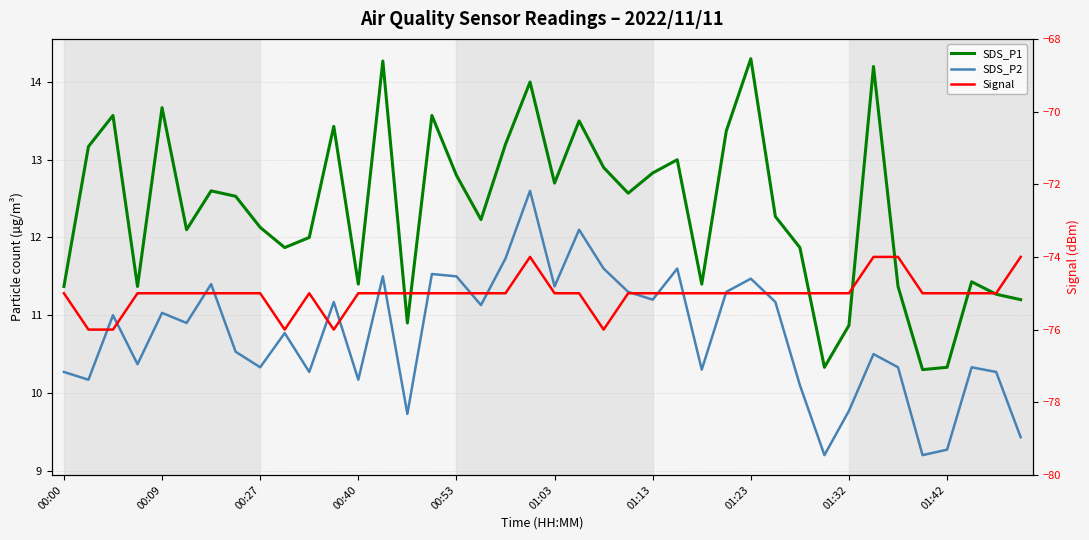

The value of SDS_P1 at 01:23 is 14.3. True or false?

True